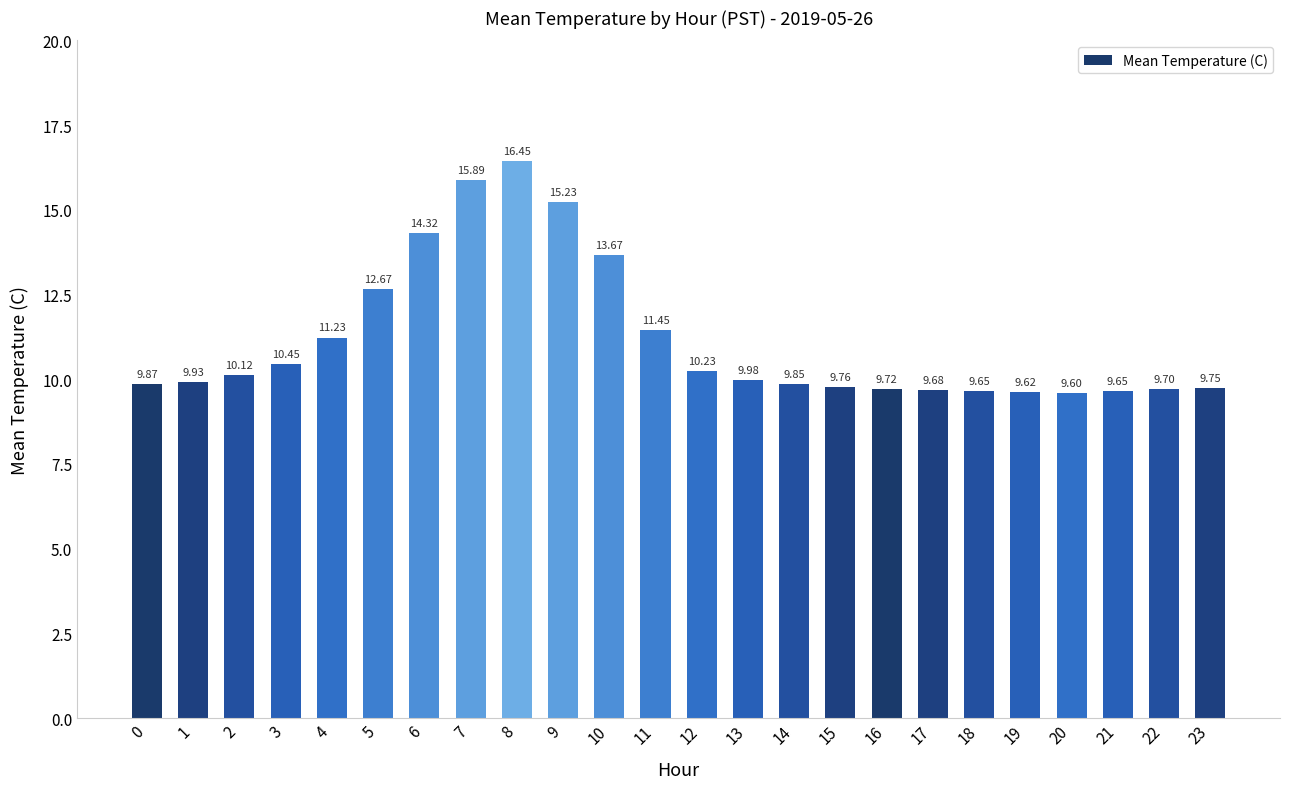

What is the value of the 1st bar from the left?

9.9